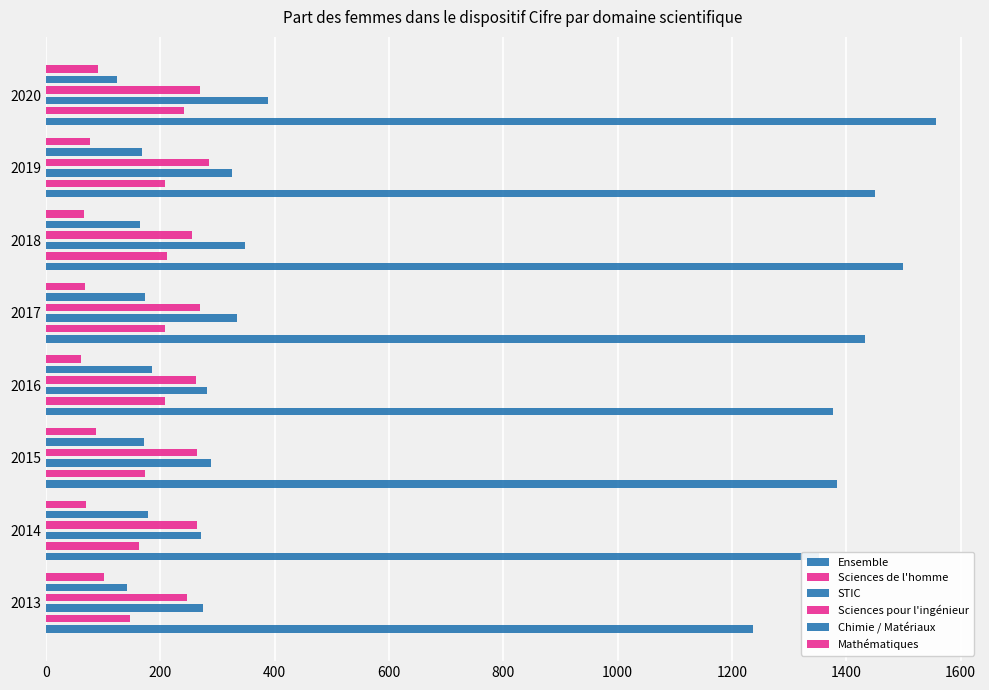

Which series has the widest spread of values?

Ensemble